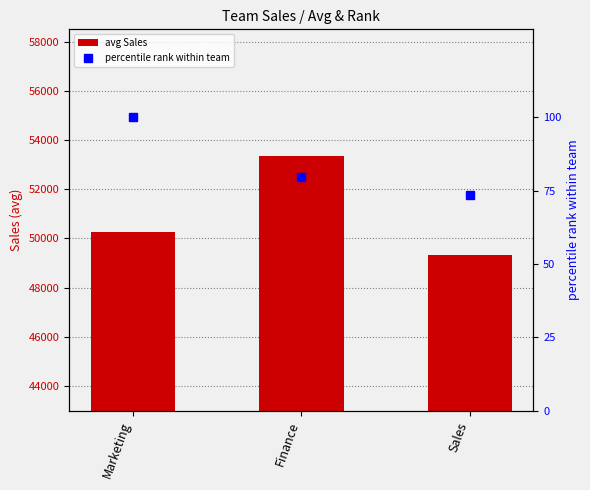

What is the difference between the highest and lowest values at Marketing?

50150.0